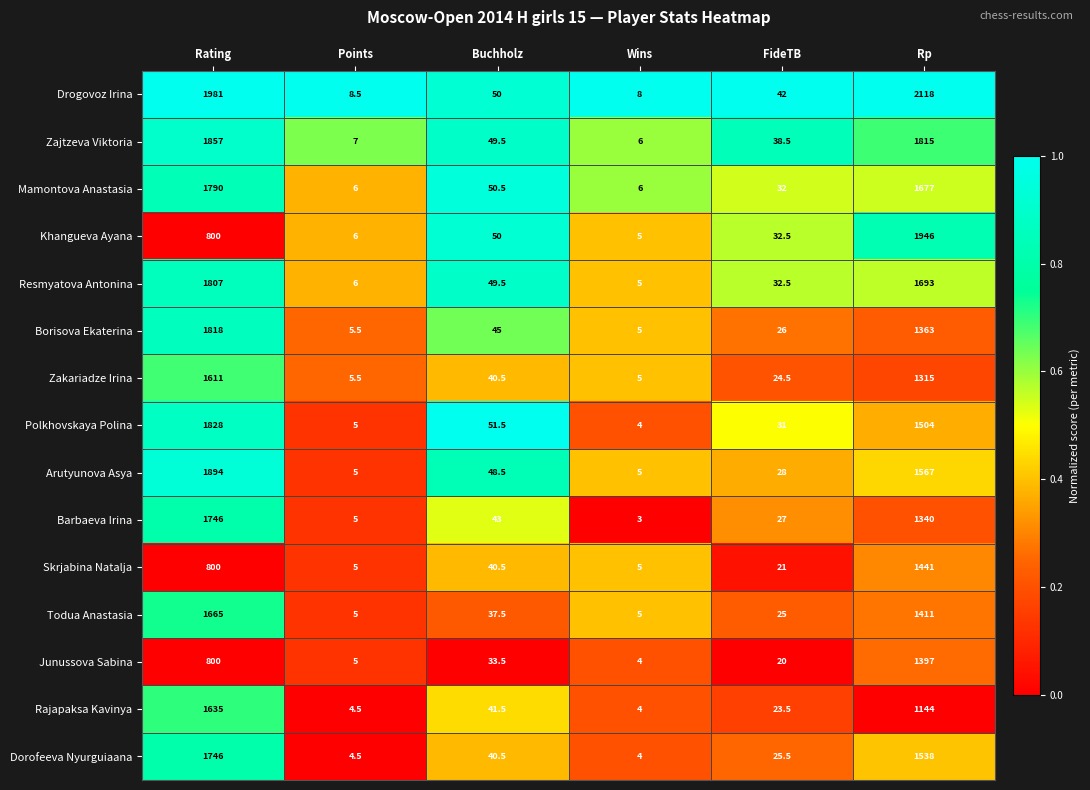

What is the highest value of the Arutyunova Asya series?

1894.0